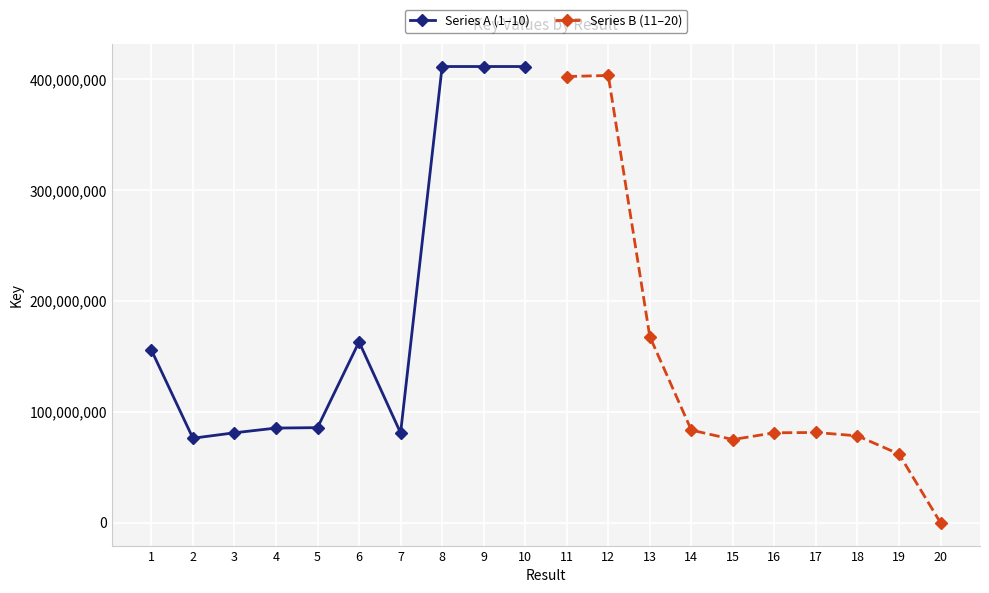

What is the difference between the maximum and second lowest values in the Series A (1–10) series?

330493886